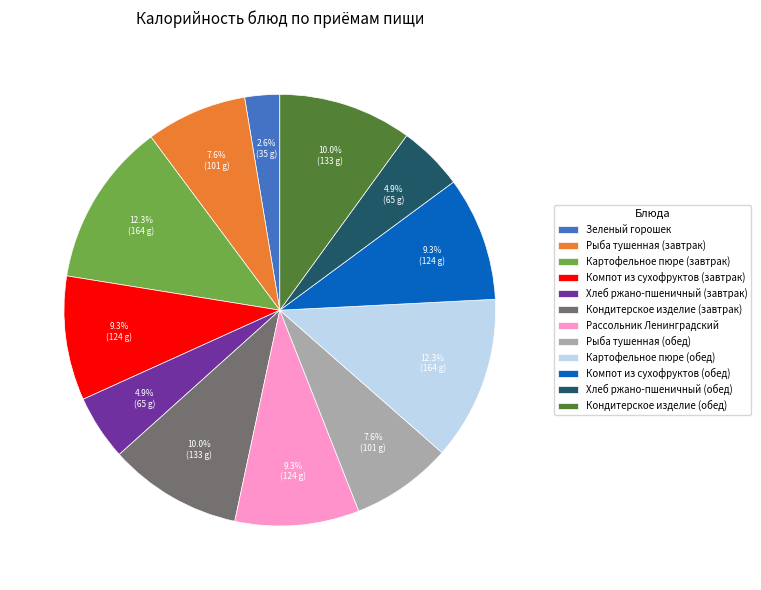

To the nearest percent, what is the combined percentage of Картофельное пюре (обед) and Картофельное пюре (завтрак)?

25%